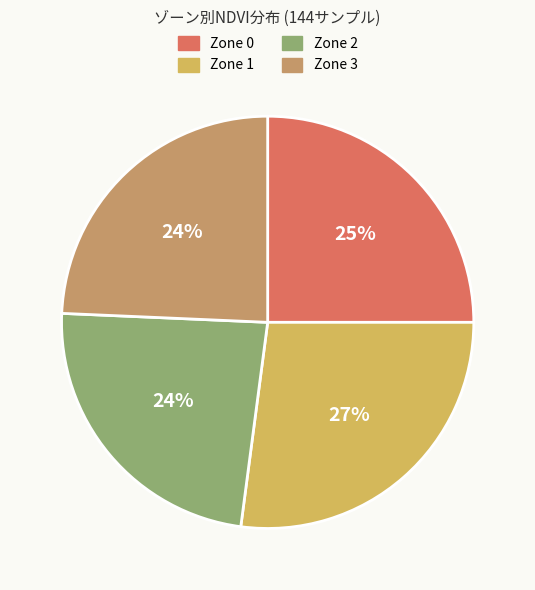

Is there a majority slice in this chart?

No